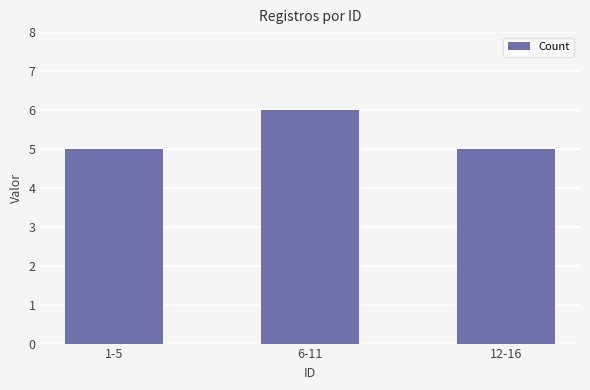

Reading right to left, list all the values displayed in this chart.

5	6	5